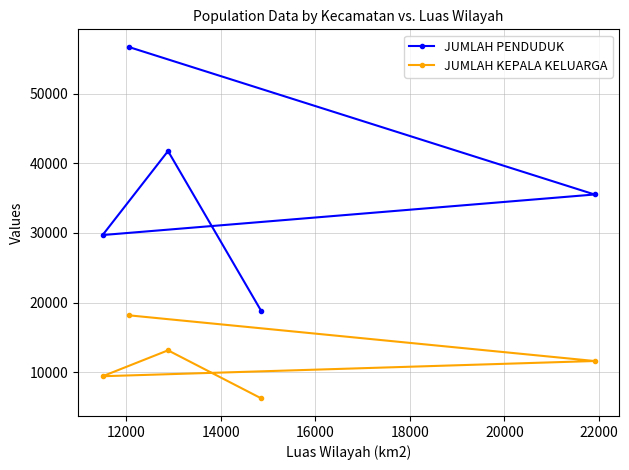

What is the lowest value of the JUMLAH PENDUDUK series?

18775